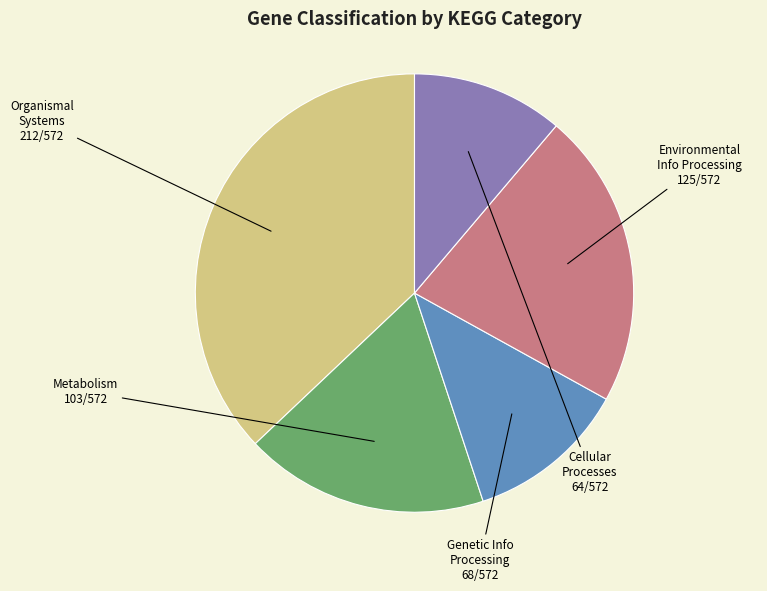

Does any single category account for the majority?

No